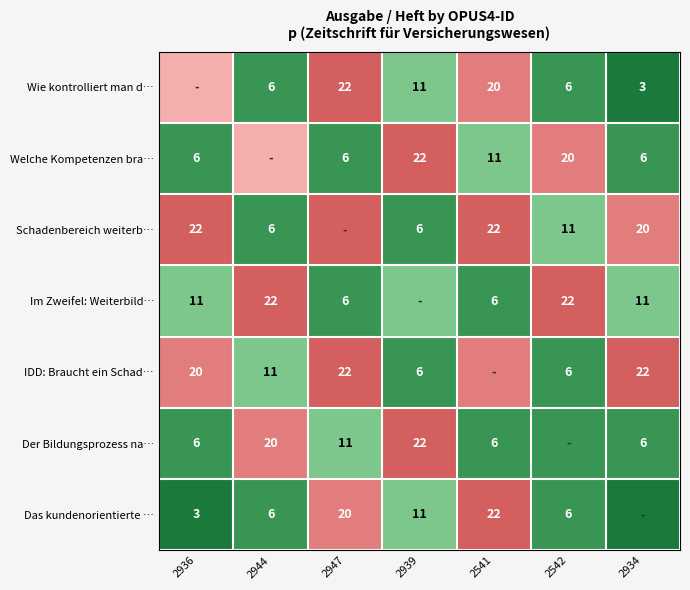

What is the sum of the Das kundenorientierte … values at 2542 and 2944?

12